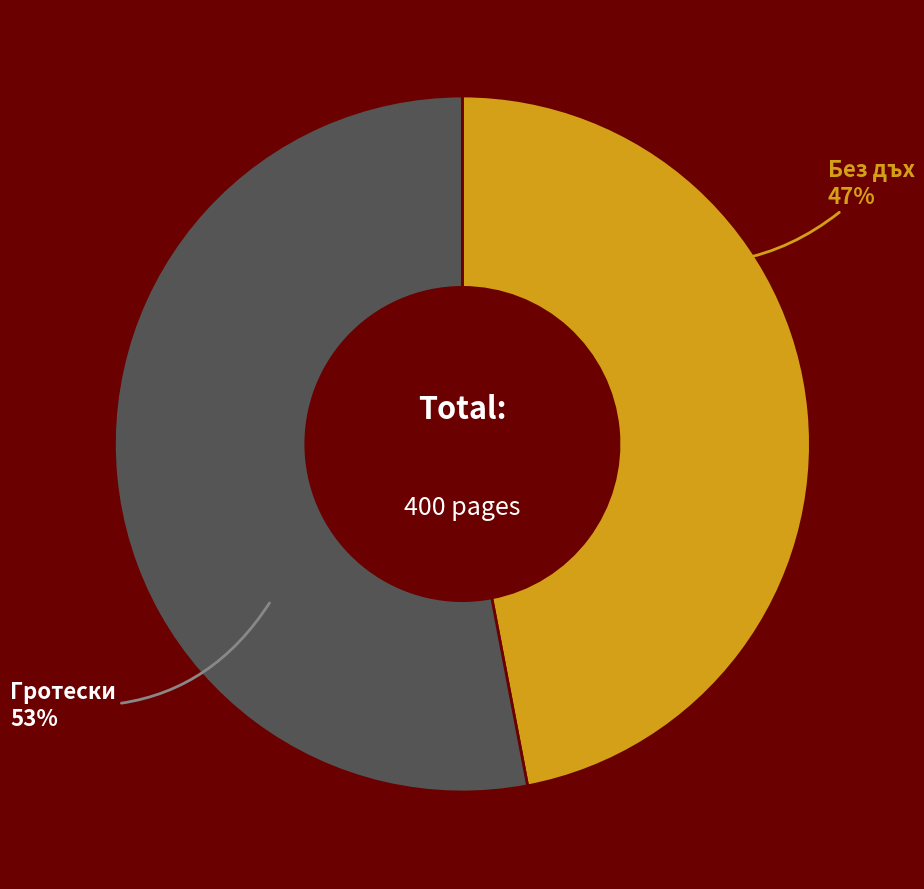

Does Гротески account for over 50% of the chart?

Yes